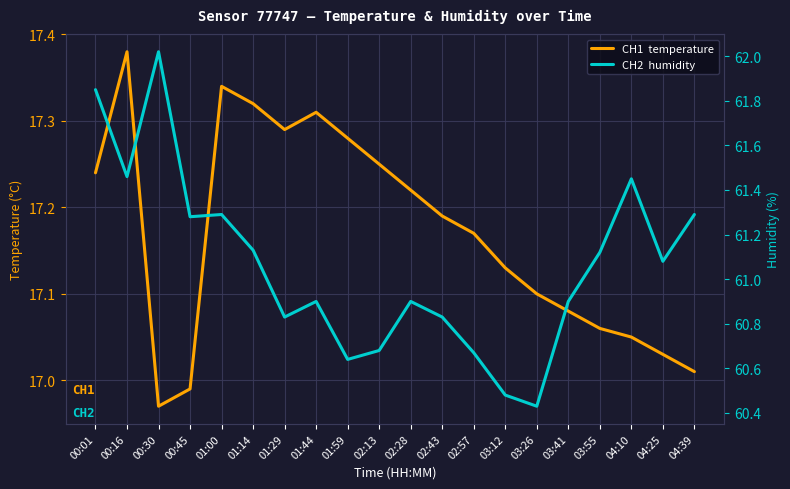

At which label does humidity reach its minimum?

03:26